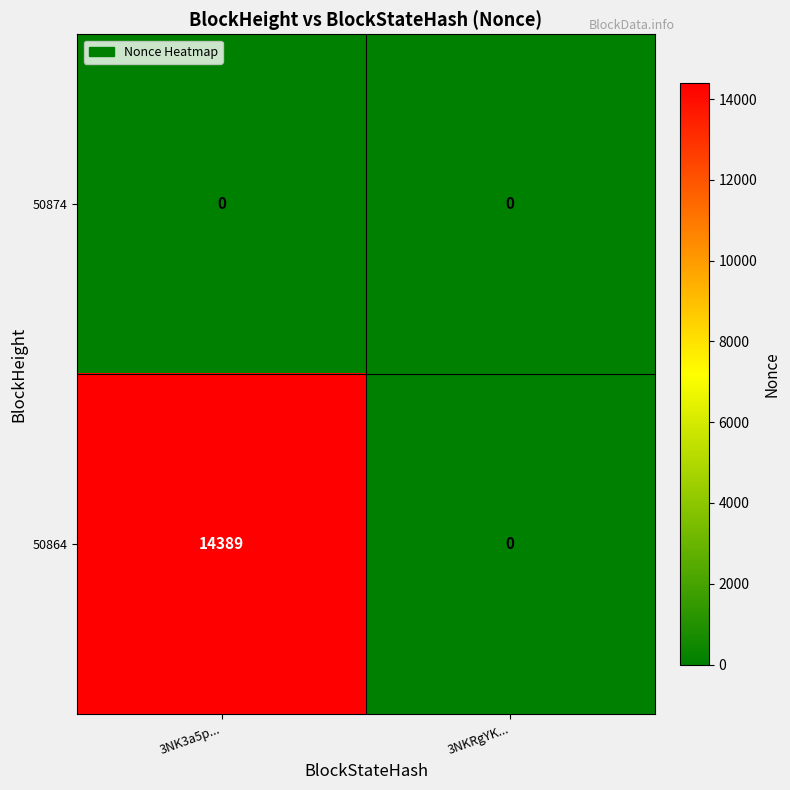

The 50864 series shows 23476 at 3NK3a5p.... True or false?

False